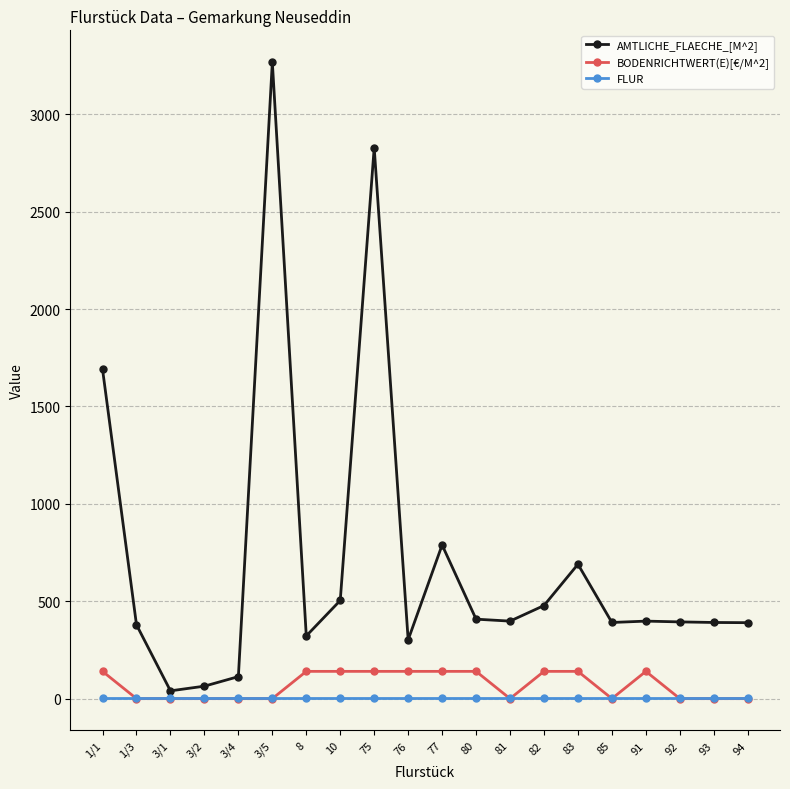

True or false: FLUR has a value of 1 at 76.

True